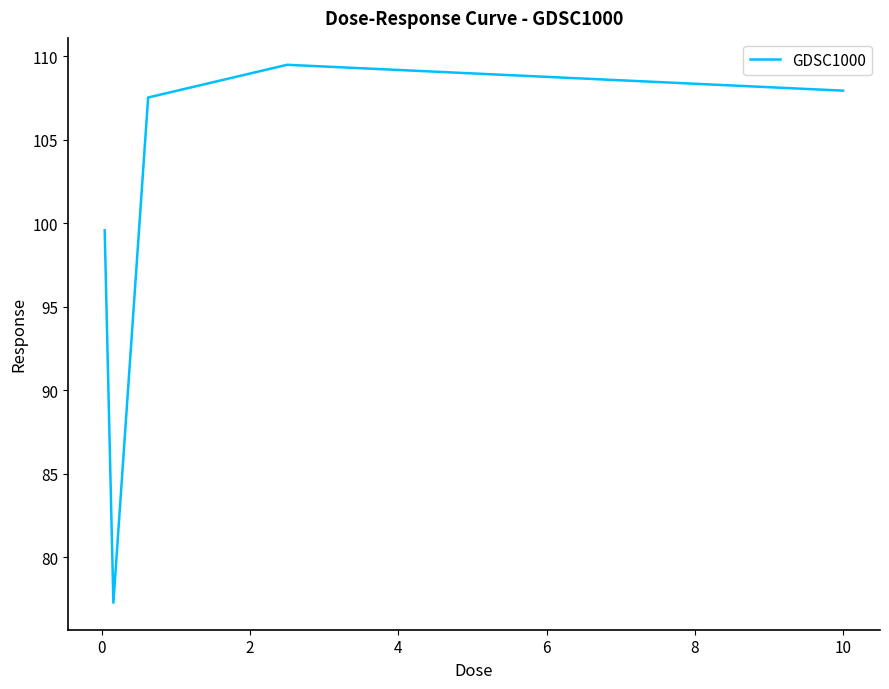

What is the smallest value displayed?

77.3